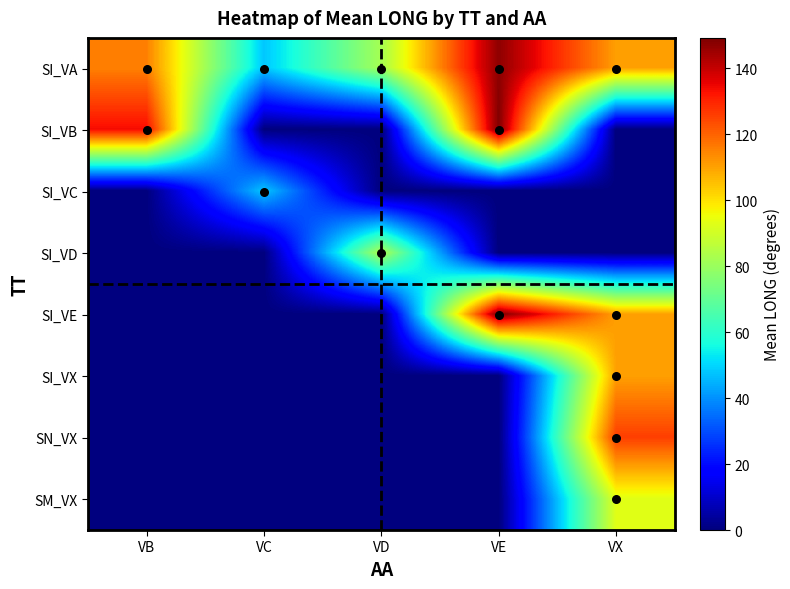

What is the difference between the SI_VE values at VX and VD?

110.4